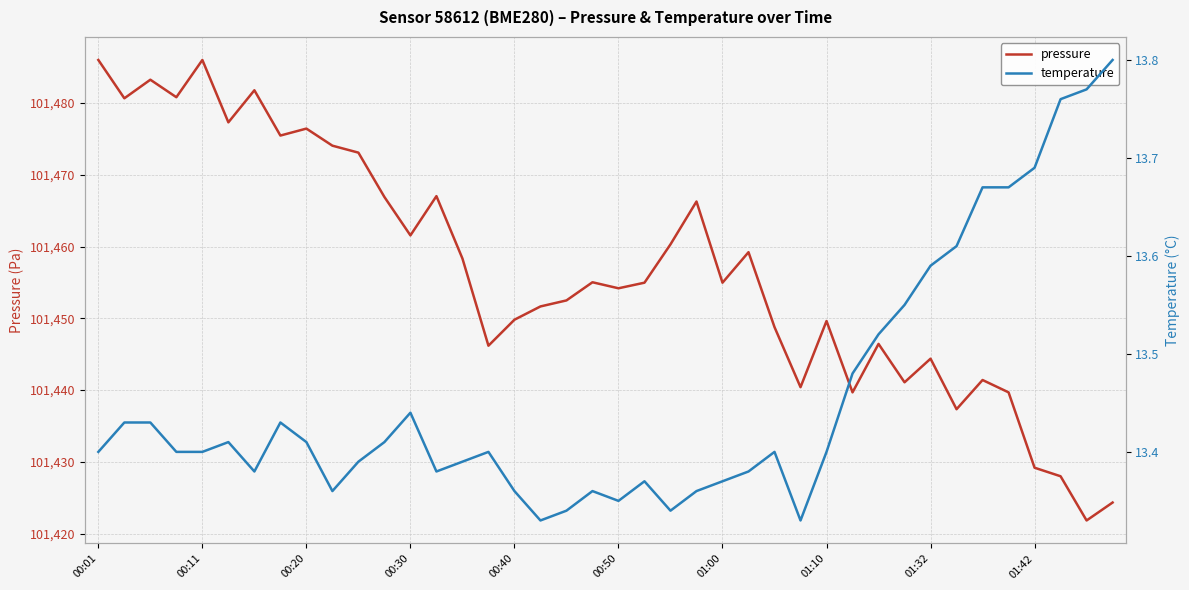

List the series in order of their peak value, highest first.

pressure, temperature